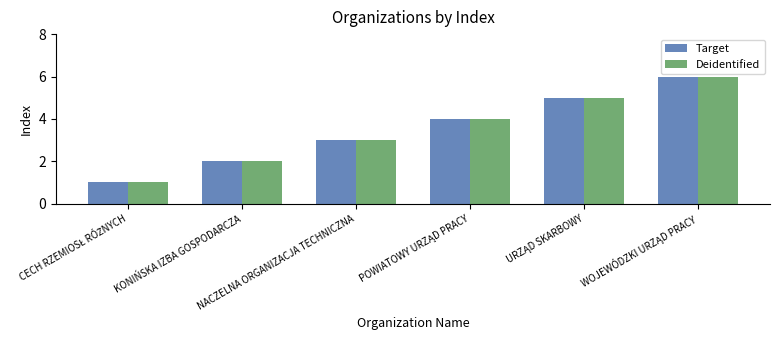

Are the bars grouped side by side (vs. stacked)?

Yes